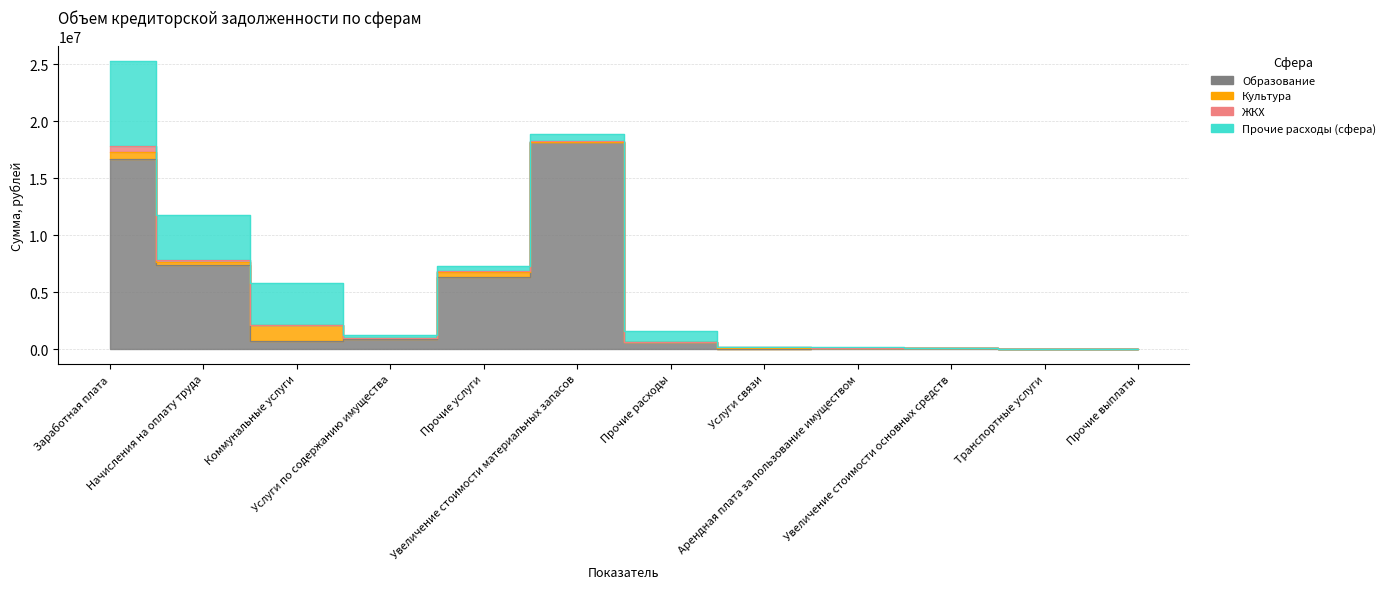

True or false: ЖКХ and Культура intersect in this chart.

True